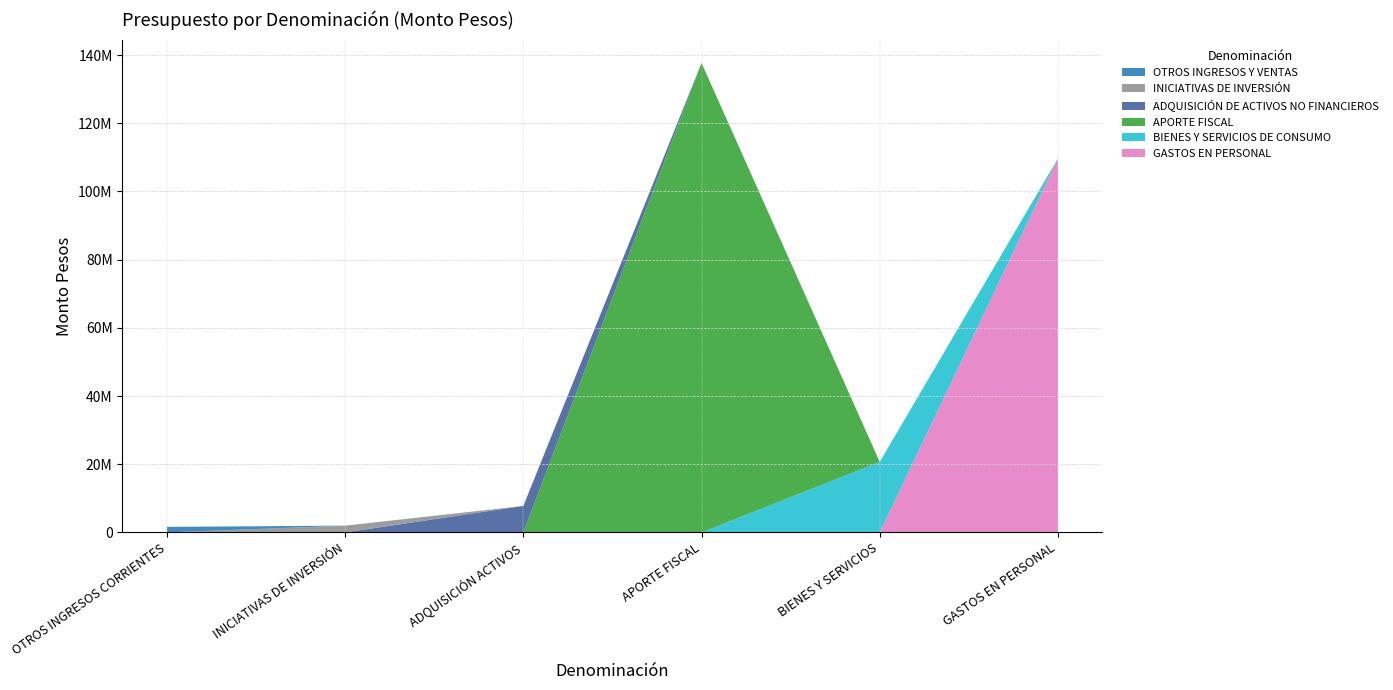

Reading left to right, what are all the values shown in this chart?

GASTOS EN PERSONAL: OTROS INGRESOS CORRIENTES=0	INICIATIVAS DE INVERSIÓN=0	ADQUISICIÓN ACTIVOS=0	APORTE FISCAL=0	BIENES Y SERVICIOS=0	GASTOS EN PERSONAL=109708440
BIENES Y SERVICIOS DE CONSUMO: OTROS INGRESOS CORRIENTES=0	INICIATIVAS DE INVERSIÓN=0	ADQUISICIÓN ACTIVOS=0	APORTE FISCAL=0	BIENES Y SERVICIOS=20672918	GASTOS EN PERSONAL=0
APORTE FISCAL: OTROS INGRESOS CORRIENTES=0	INICIATIVAS DE INVERSIÓN=0	ADQUISICIÓN ACTIVOS=0	APORTE FISCAL=137679721	BIENES Y SERVICIOS=0	GASTOS EN PERSONAL=0
ADQUISICIÓN DE ACTIVOS NO FINANCIEROS: OTROS INGRESOS CORRIENTES=0	INICIATIVAS DE INVERSIÓN=0	ADQUISICIÓN ACTIVOS=7763954	APORTE FISCAL=0	BIENES Y SERVICIOS=0	GASTOS EN PERSONAL=0
INICIATIVAS DE INVERSIÓN: OTROS INGRESOS CORRIENTES=0	INICIATIVAS DE INVERSIÓN=1979577	ADQUISICIÓN ACTIVOS=0	APORTE FISCAL=0	BIENES Y SERVICIOS=0	GASTOS EN PERSONAL=0
OTROS INGRESOS Y VENTAS: OTROS INGRESOS CORRIENTES=1620170	INICIATIVAS DE INVERSIÓN=0	ADQUISICIÓN ACTIVOS=0	APORTE FISCAL=0	BIENES Y SERVICIOS=0	GASTOS EN PERSONAL=0